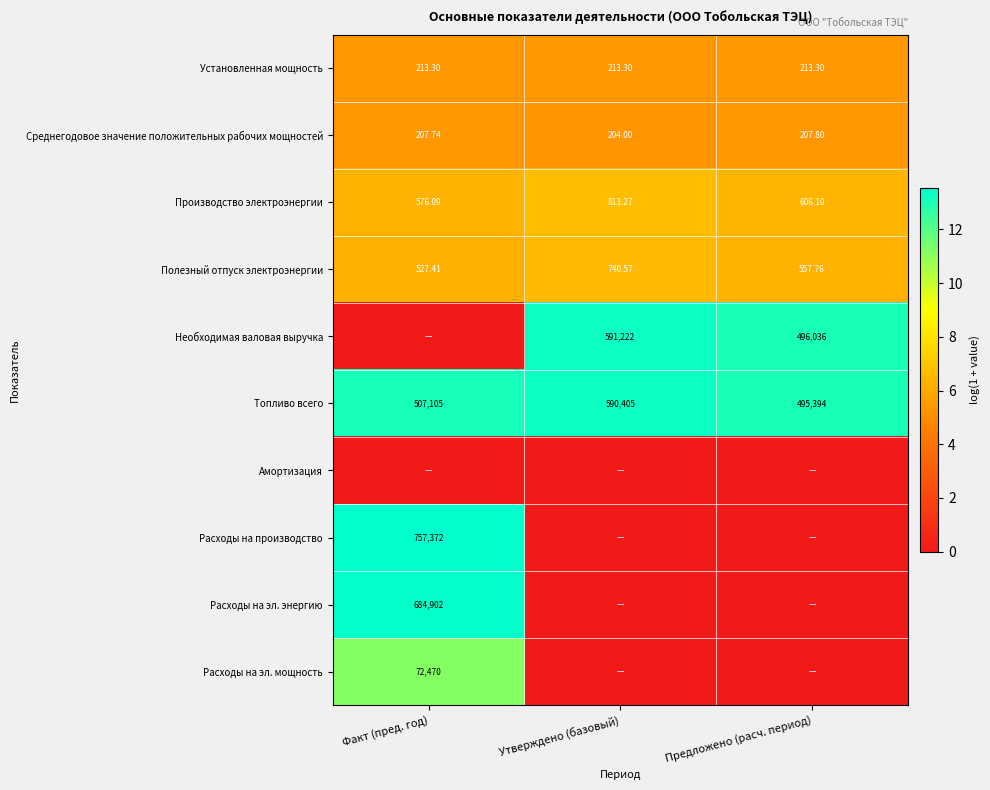

True or false: Необходимая валовая выручка has a value of 21.4 at Предложено (расч. период).

False